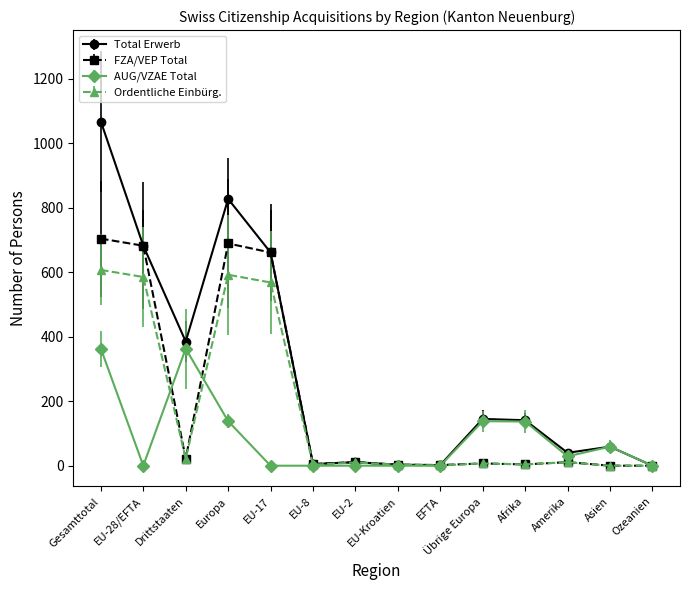

How many categories are shown in the chart?

14